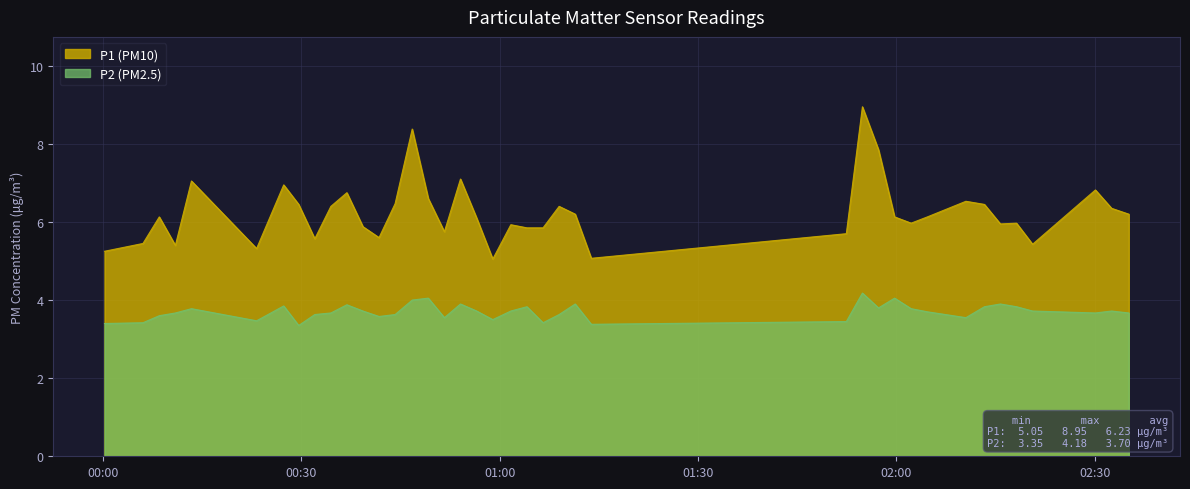

Rank the series by their average value, from highest to lowest.

P1 (PM10), P2 (PM2.5)